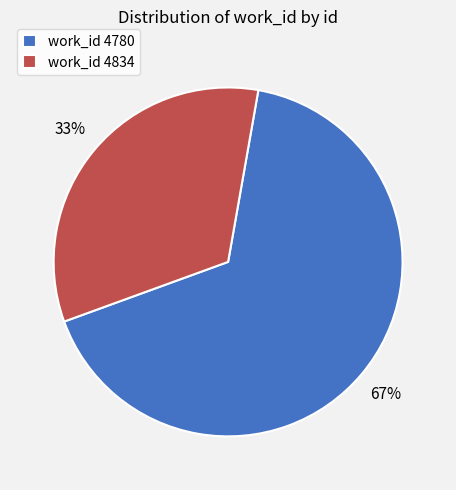

Is there any slice that represents more than half of the pie?

Yes